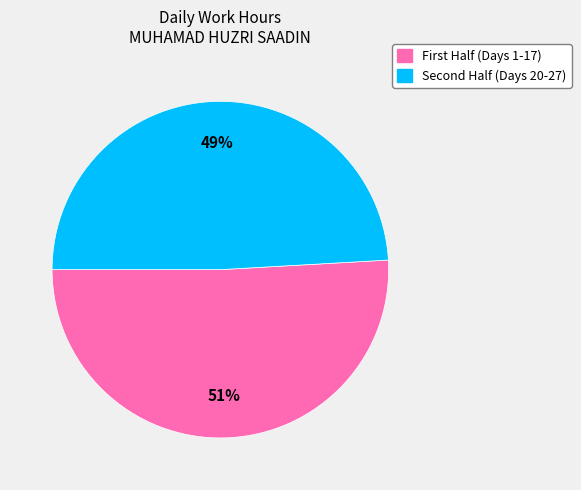

To the nearest percent, what is the average slice percentage?

50%